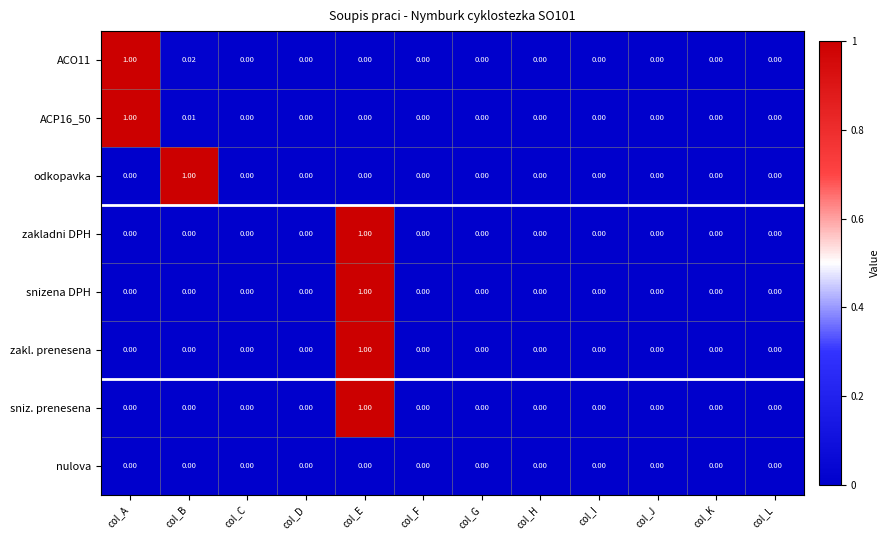

Between col_B and col_D, which series saw the biggest shift?

odkopavka